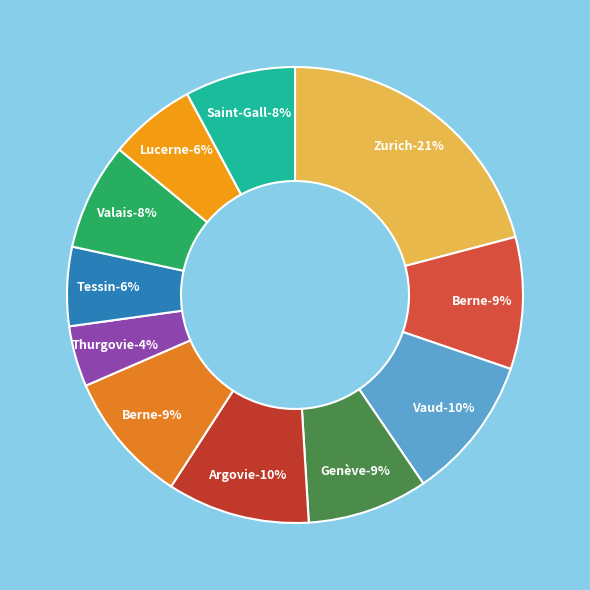

How many slices are in this pie chart?

11